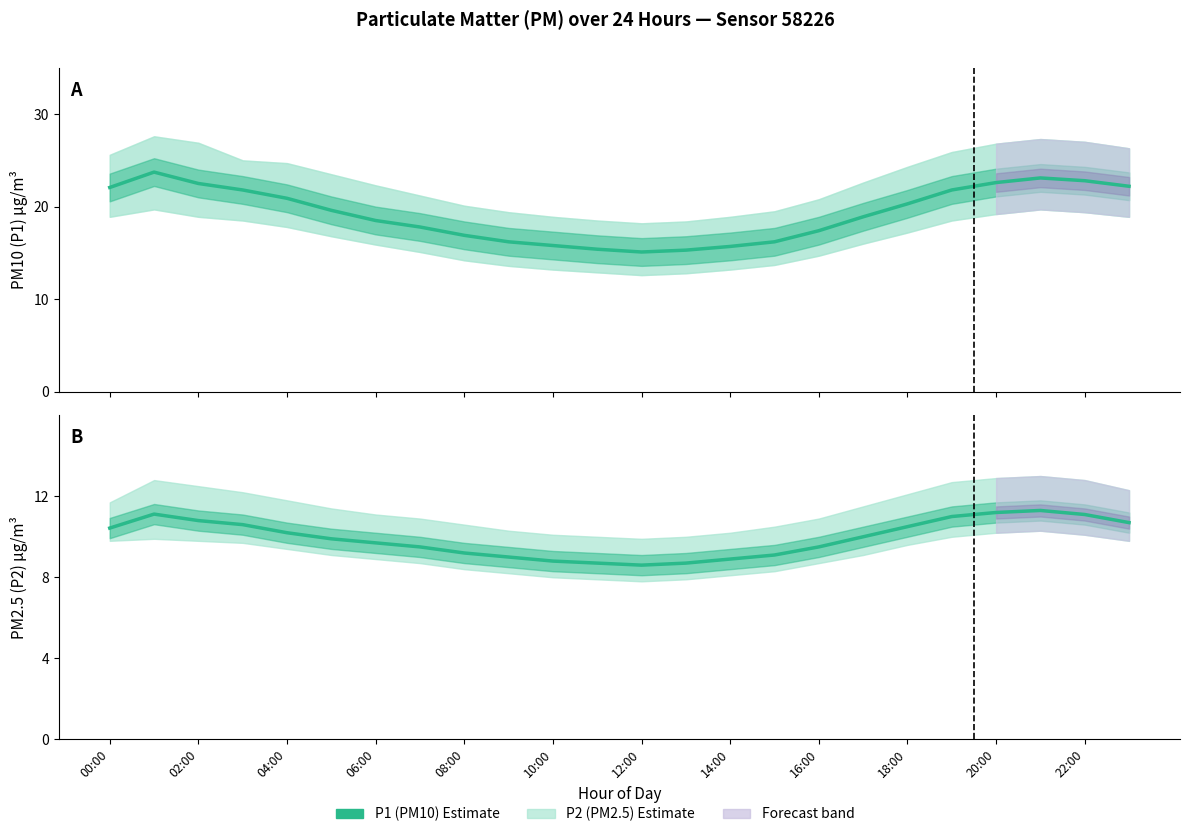

What is the value of the P2 (PM2.5) Estimate point at the 17th from the left?

9.5